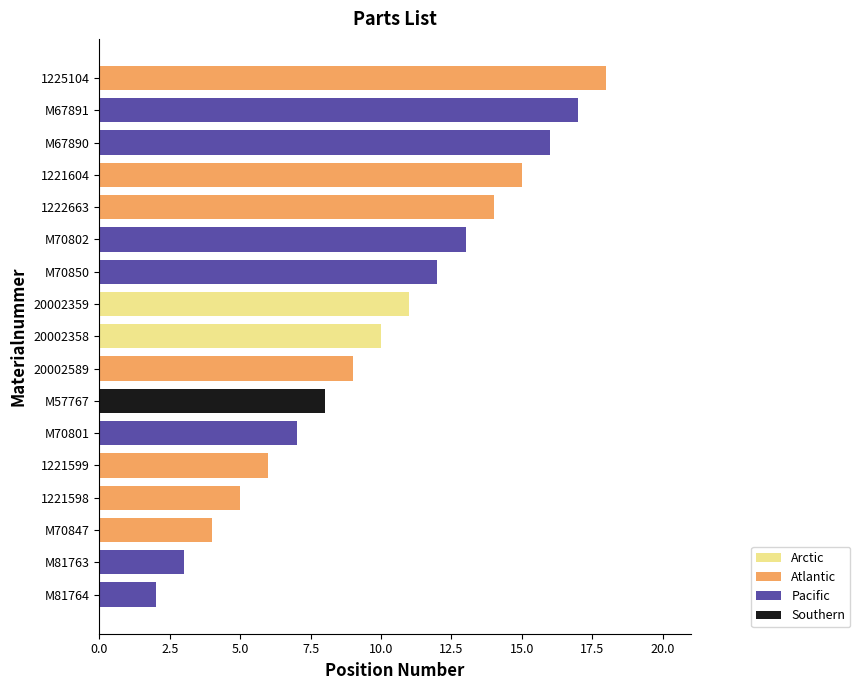

What value does the data have at 20002589, to the nearest 5?

10